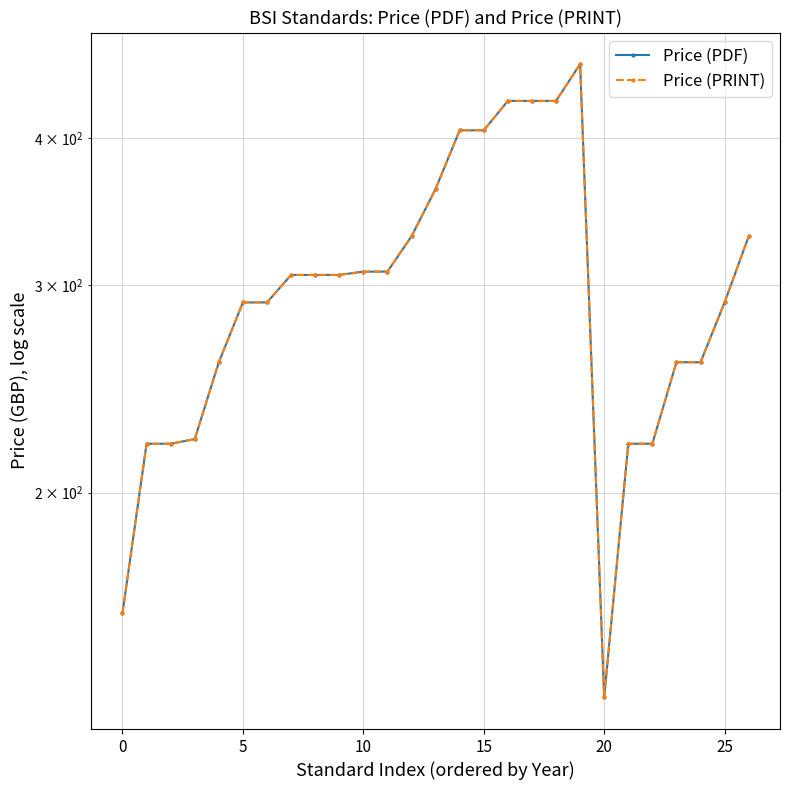

True or false: Price (PDF) and Price (PRINT) cross at least once.

False